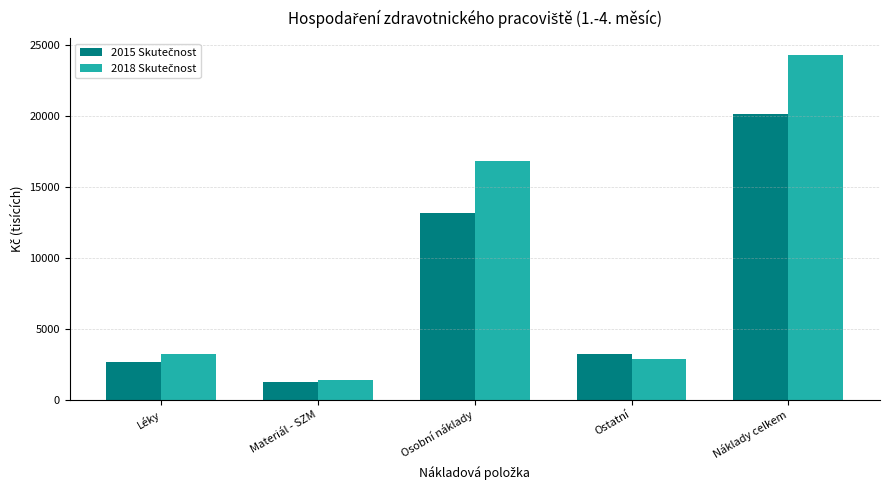

What is the smallest value displayed?

1209.0